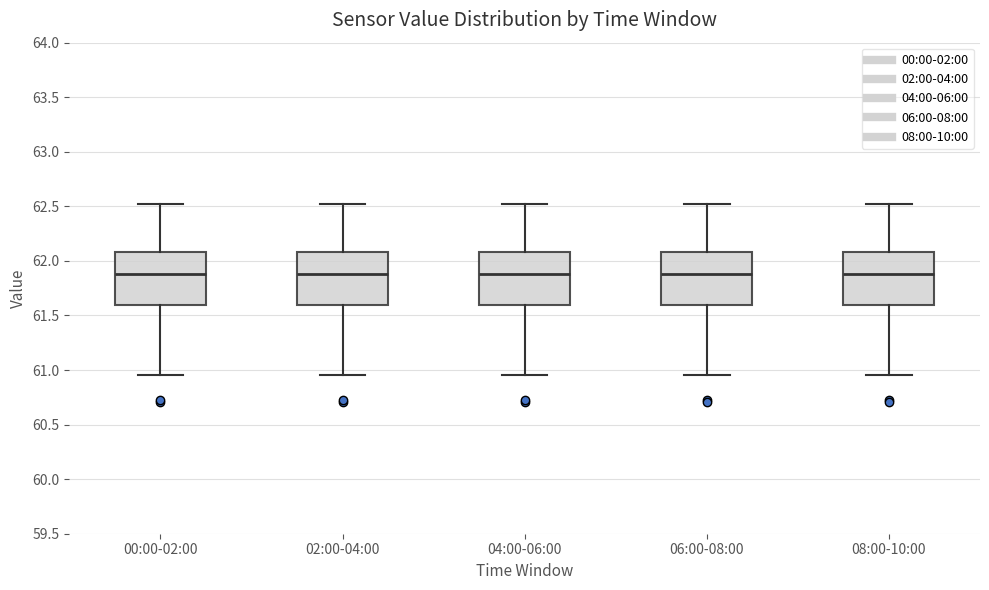

Where does the median line of the box for 00:00-02:00 sit on the y-axis? The values are not printed on the chart, so give them approximately, as read against the axis.

61.90